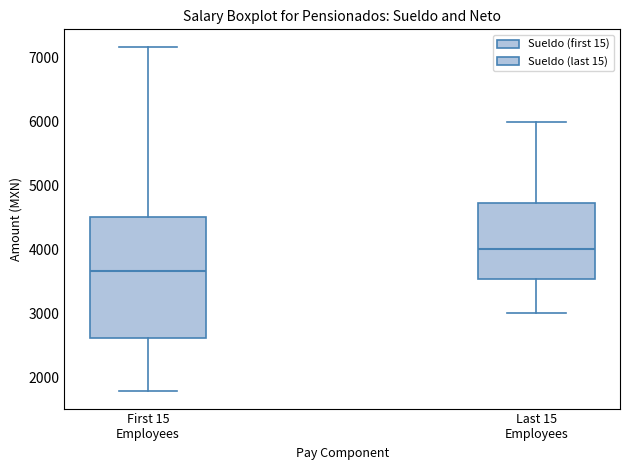

Reading left to right, read every box against the y-axis: the position of its median line, the range the box covers, and the ends of its whiskers. The values are not printed on the chart, so give them approximately, as read against the axis.

First 15 Employees: median 3700, box 2600 to 4500, whiskers 1800 to 7200
Last 15 Employees: median 4000, box 3500 to 4700, whiskers 3000 to 6000